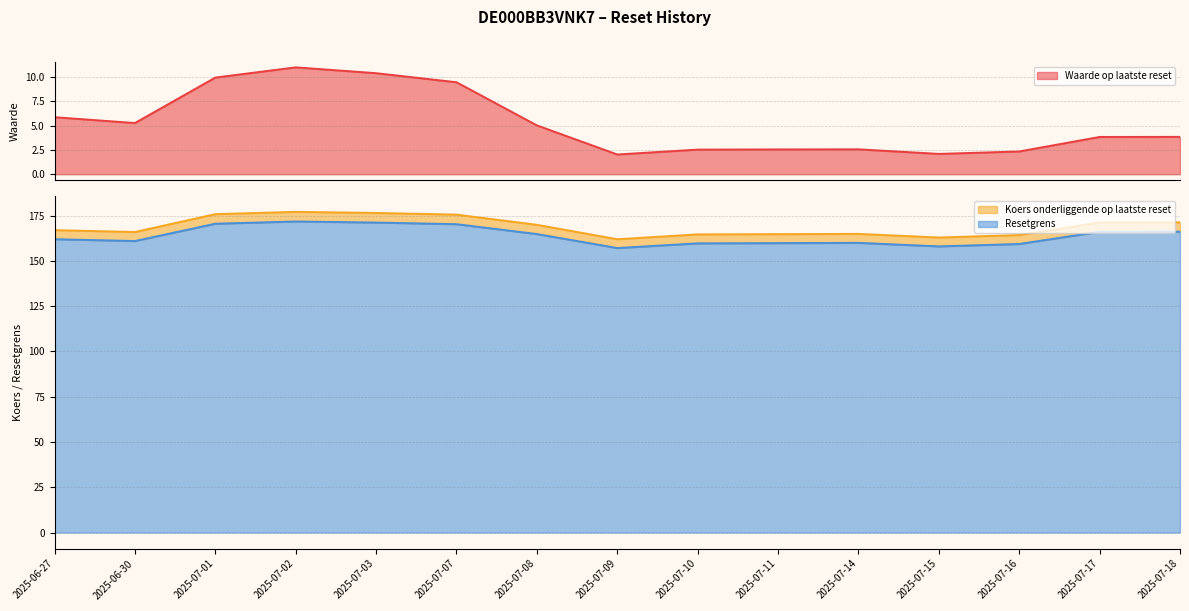

Reading right to left, extract all data points from this chart.

Waarde op laatste reset: 2025-07-18=3.8	2025-07-17=3.8	2025-07-16=2.3	2025-07-15=2.1	2025-07-14=2.6	2025-07-11=2.5	2025-07-10=2.5	2025-07-09=2.0	2025-07-08=5.0	2025-07-07=9.4	2025-07-03=10.4	2025-07-02=11.0	2025-07-01=9.9	2025-06-30=5.3	2025-06-27=5.9
Resetgrens: 2025-07-18=166.2	2025-07-17=166.1	2025-07-16=159.3	2025-07-15=158.0	2025-07-14=160.0	2025-07-11=159.8	2025-07-10=159.7	2025-07-09=157.1	2025-07-08=164.8	2025-07-07=170.3	2025-07-03=171.2	2025-07-02=171.8	2025-07-01=170.5	2025-06-30=161.0	2025-06-27=162.0
Koers onderliggende op laatste reset: 2025-07-18=171.3	2025-07-17=171.2	2025-07-16=164.3	2025-07-15=162.9	2025-07-14=164.9	2025-07-11=164.8	2025-07-10=164.6	2025-07-09=161.9	2025-07-08=169.9	2025-07-07=175.6	2025-07-03=176.5	2025-07-02=177.1	2025-07-01=175.8	2025-06-30=165.9	2025-06-27=167.0